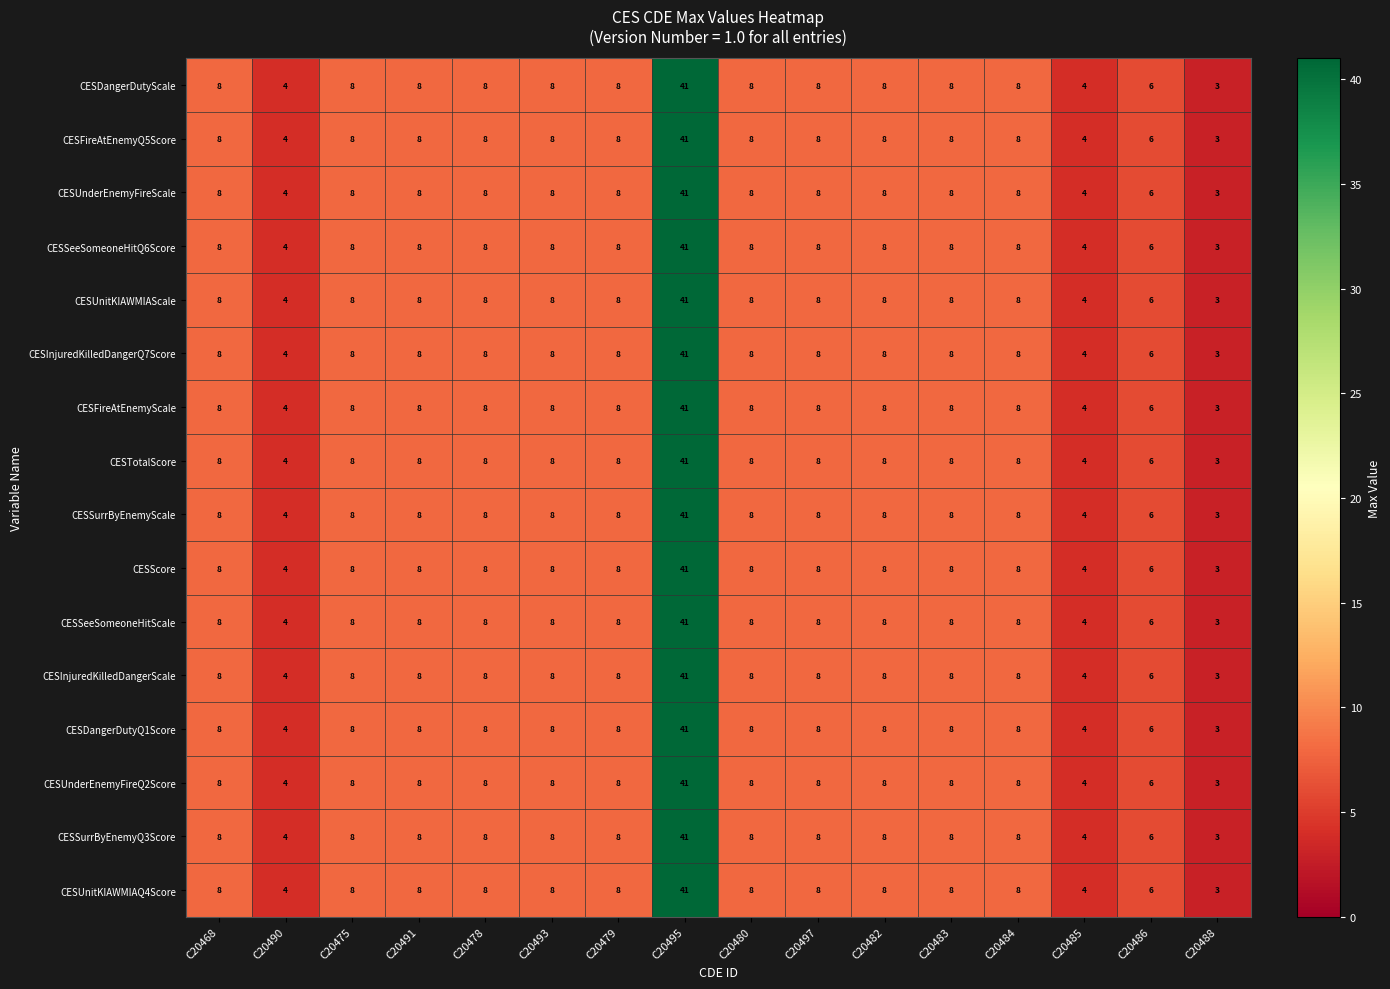

What is the total value across all series at C20495?

656